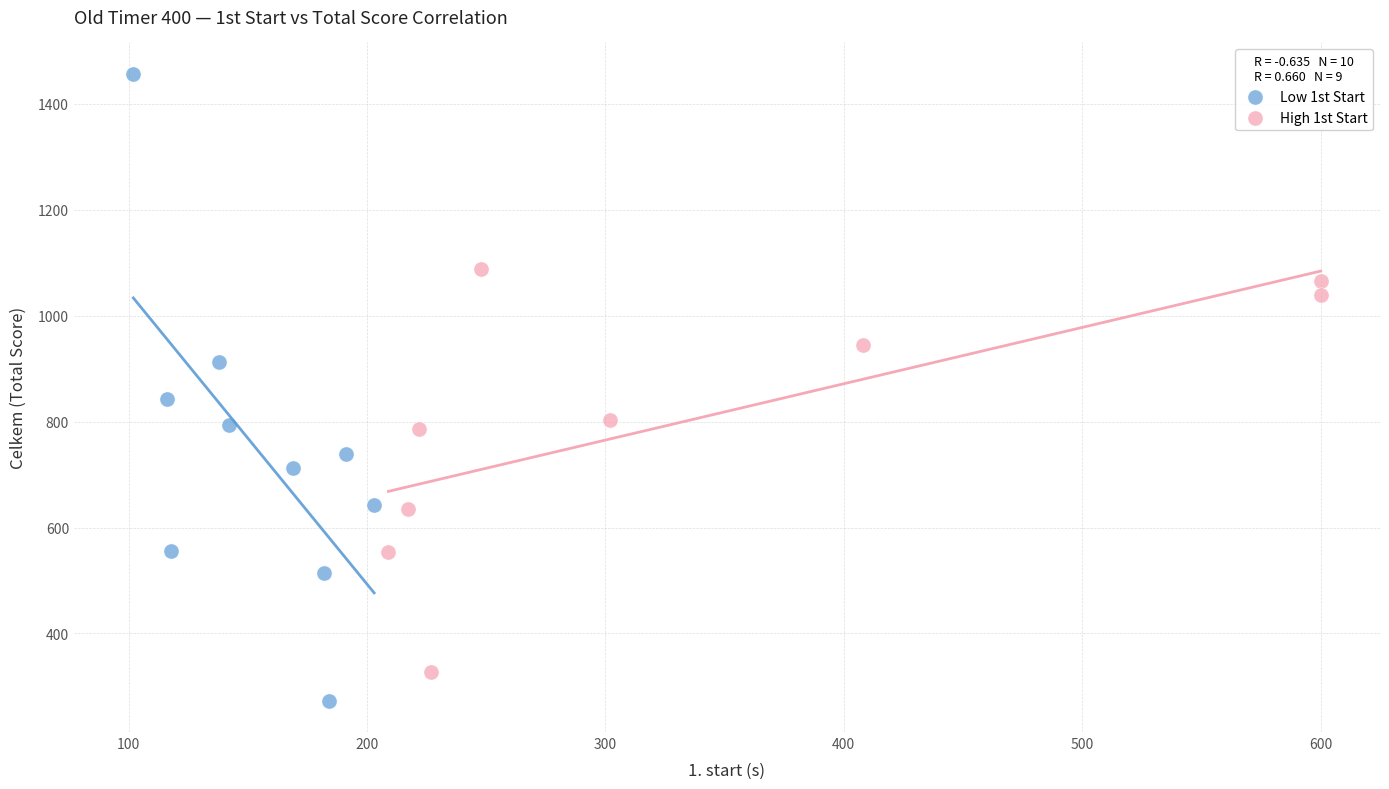

What are all the series names shown in the legend?

Low 1st Start, High 1st Start